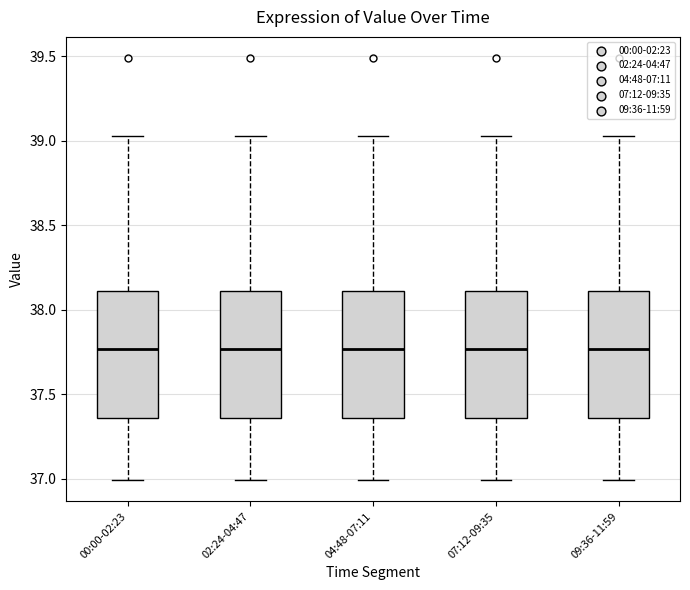

Reading left to right, transcribe this box plot: for each box, give where its median line is, the range the box spans, and where its two whiskers end, as read against the y-axis. The values are not printed on the chart, so give them approximately, as read against the axis.

00:00-02:23: median 37.75, box 37.35 to 38.10, whiskers 37.00 to 39.05
02:24-04:47: median 37.75, box 37.35 to 38.10, whiskers 37.00 to 39.05
04:48-07:11: median 37.75, box 37.35 to 38.10, whiskers 37.00 to 39.05
07:12-09:35: median 37.75, box 37.35 to 38.10, whiskers 37.00 to 39.05
09:36-11:59: median 37.75, box 37.35 to 38.10, whiskers 37.00 to 39.05